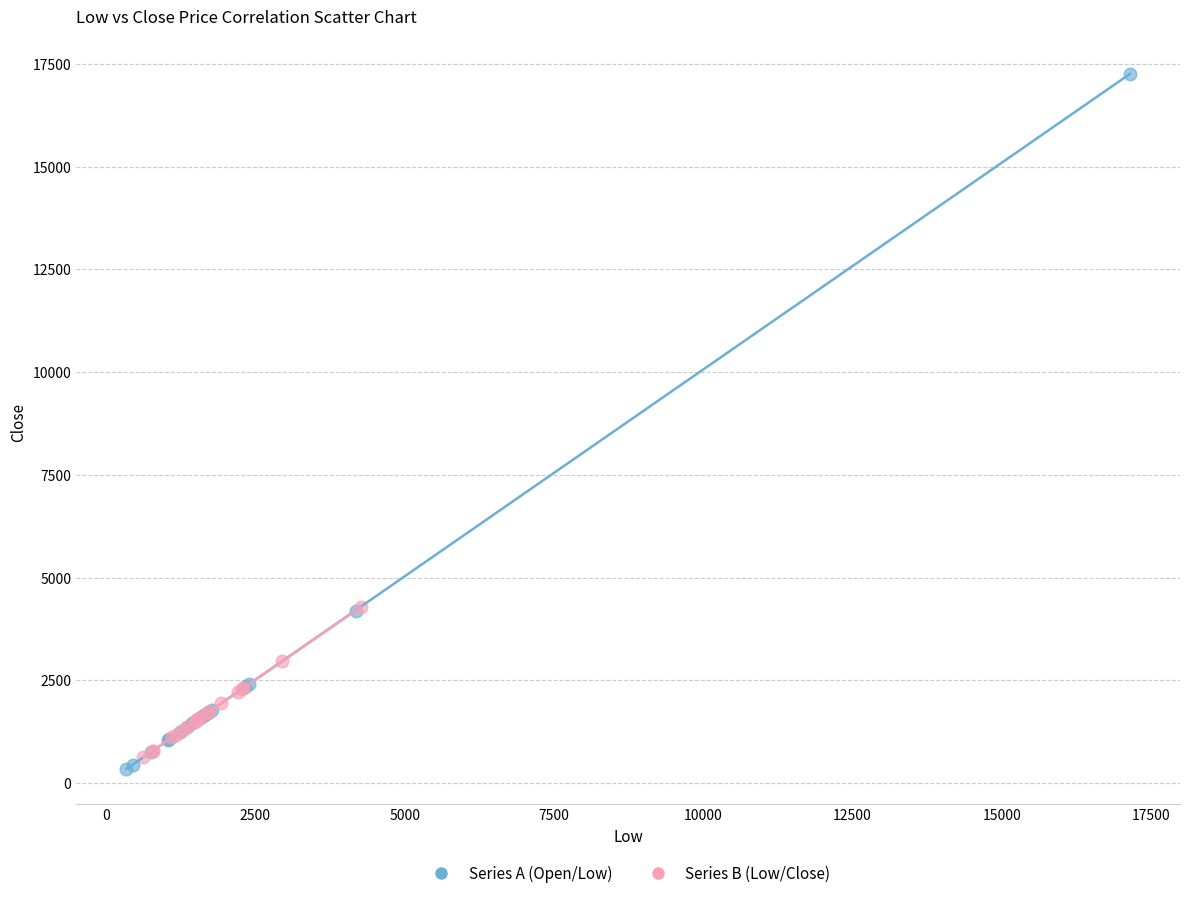

Which series has the largest Y range (max minus min)?

Series A (Open/Low)